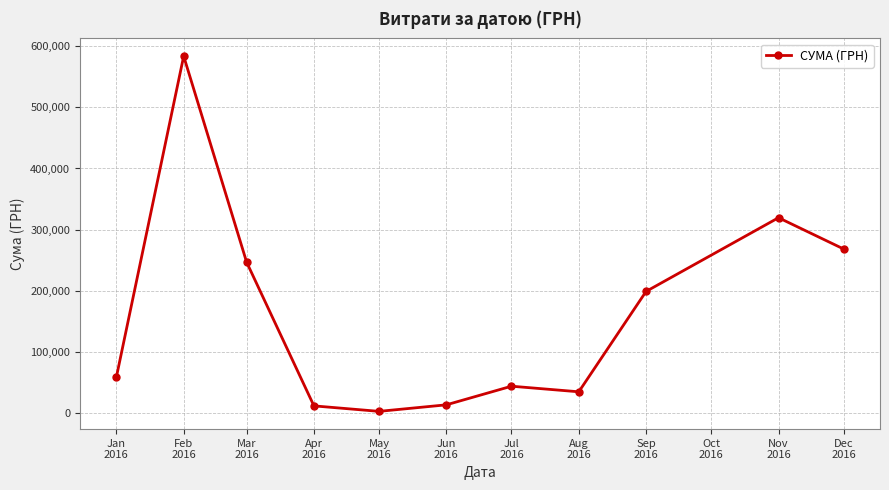

Which category has the lowest value across all series?

May
2016